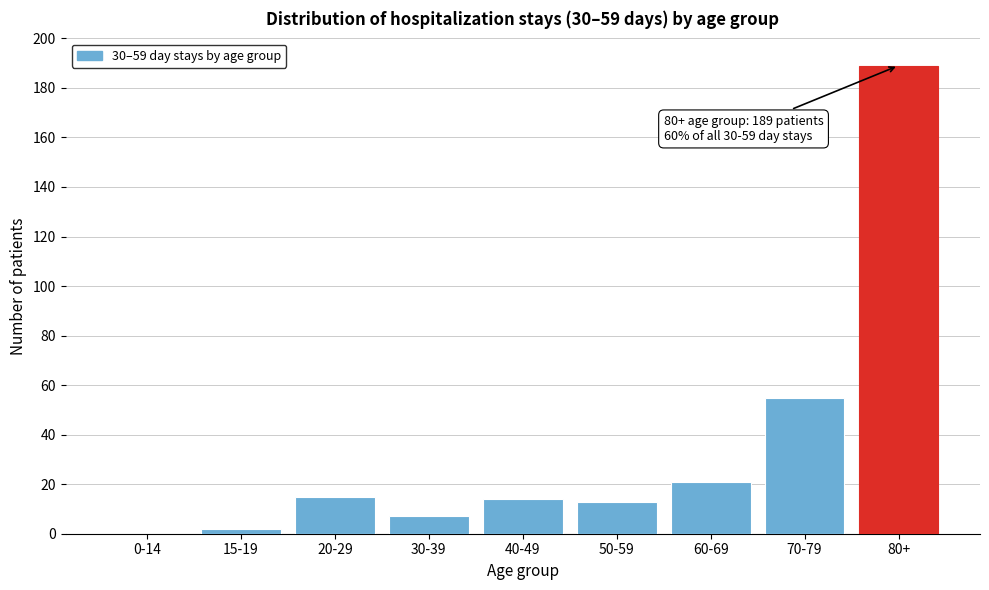

Reading left to right, list all the values displayed in this chart.

0-14=0	15-19=2	20-29=15	30-39=7	40-49=14	50-59=13	60-69=21	70-79=55	80+=189